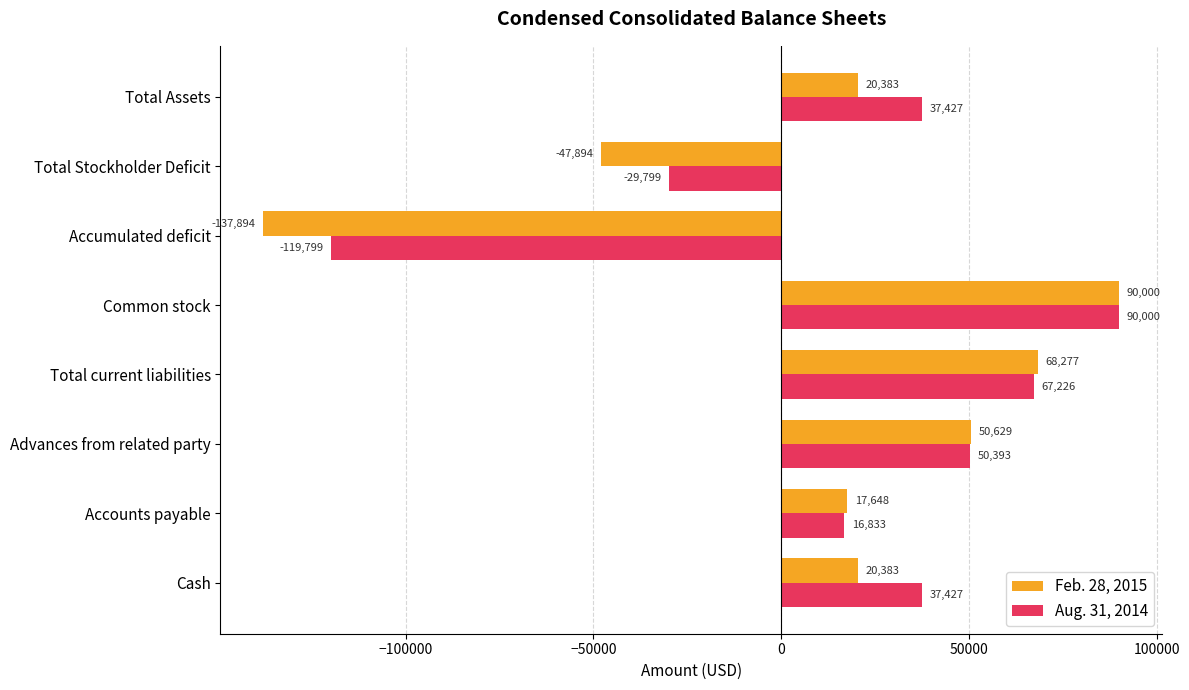

Count the number of categories in the chart.

8